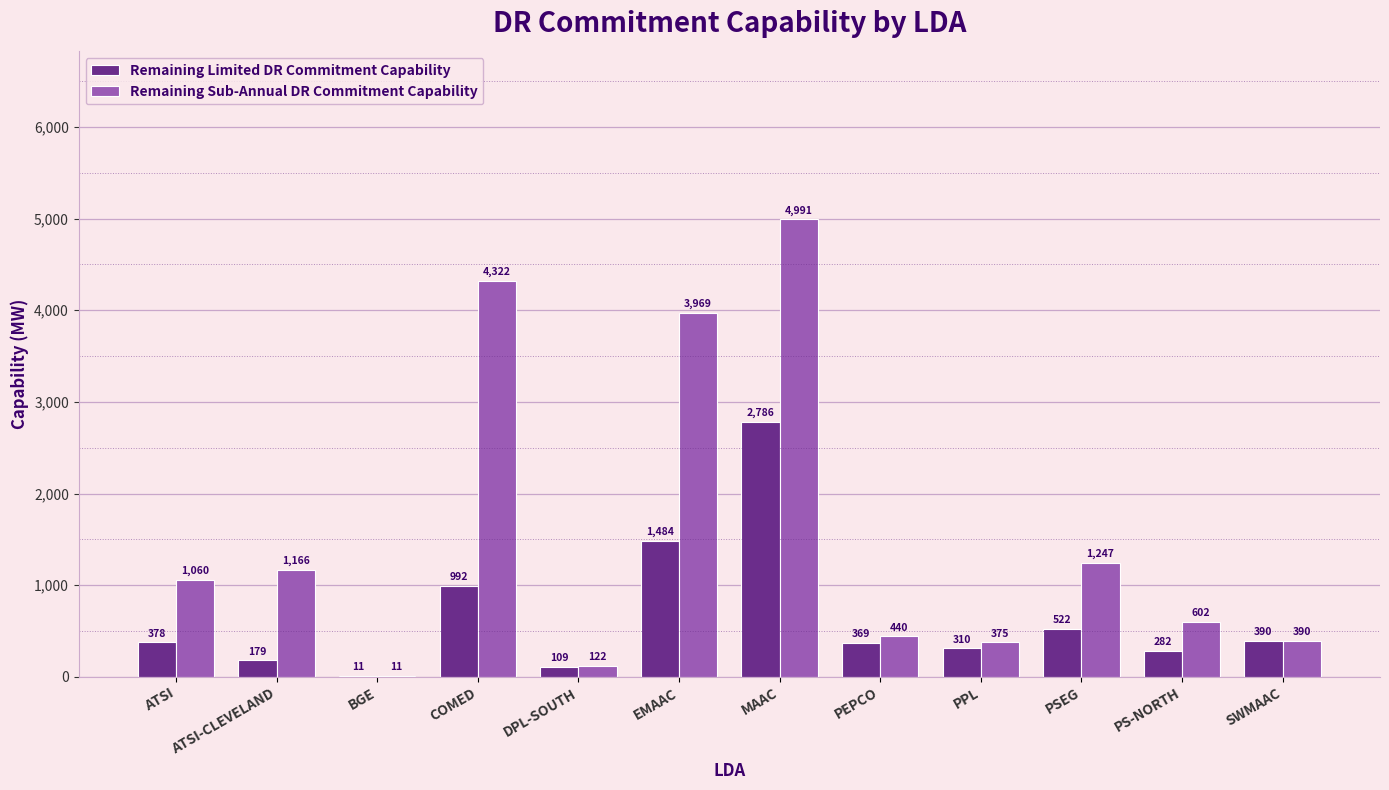

True or false: Remaining Limited DR Commitment Capability has a value of 377.7 at EMAAC.

False